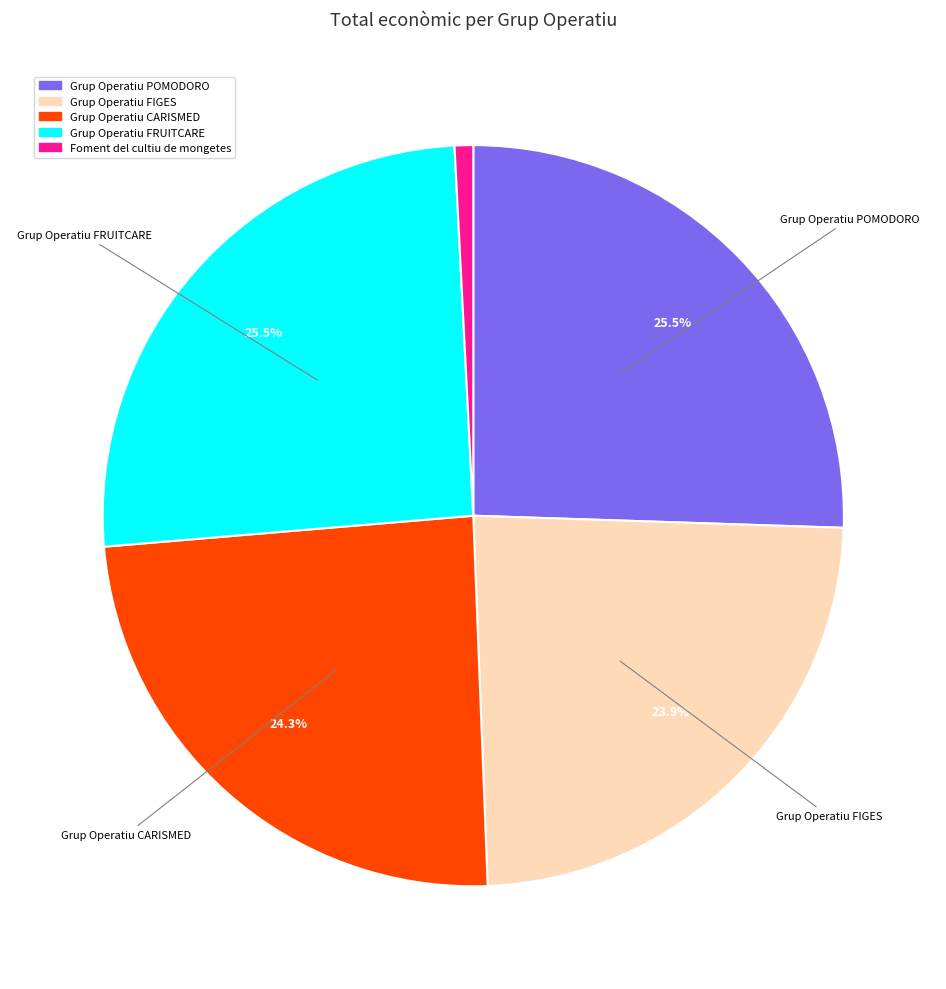

Count the number of slices in the pie.

5